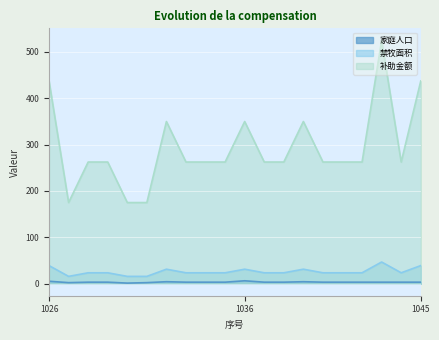

What is the sum of all 补助金额 values?

5857.1